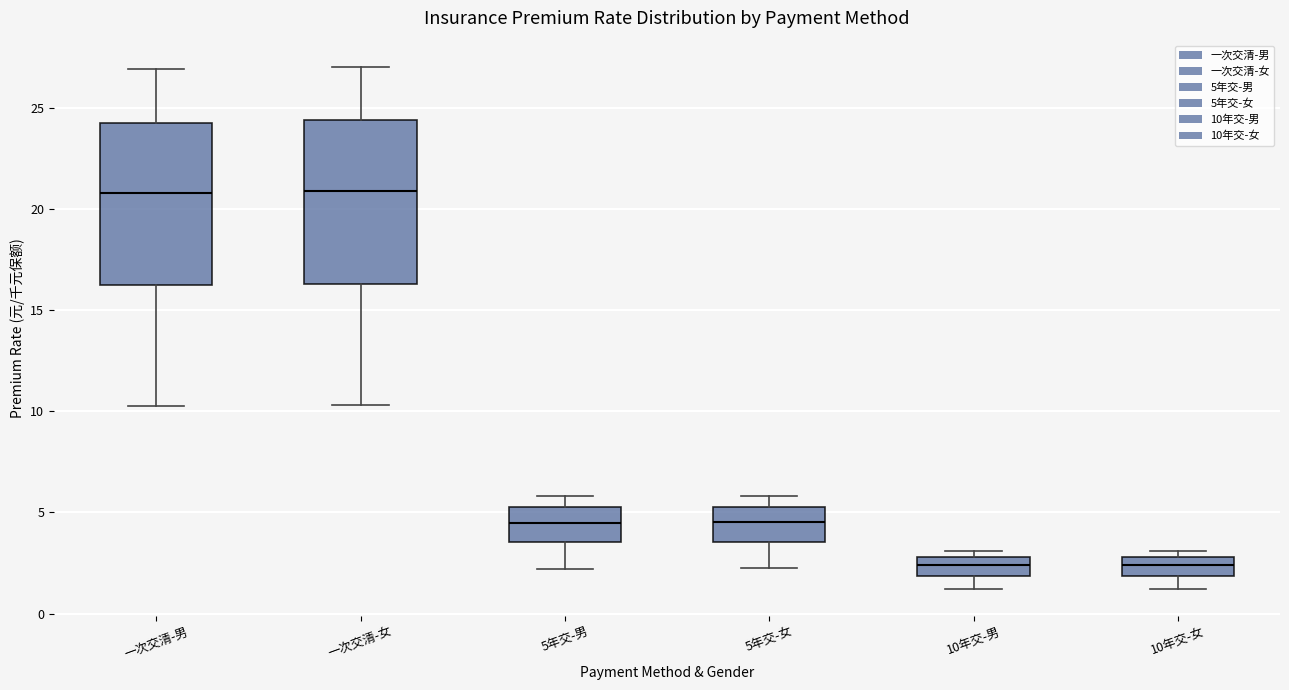

Where is the upper edge of the box for 5年交-女 on the y-axis? The values are not printed on the chart, so give them approximately, as read against the axis.

5.5